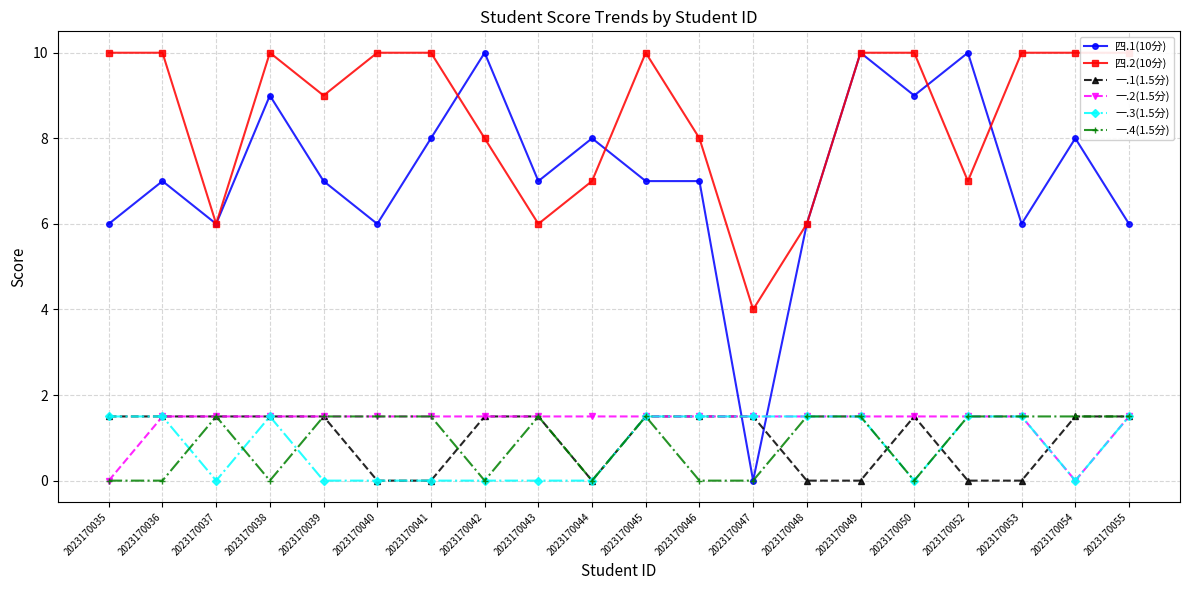

At how many categories does at least one series exceed 6?

17